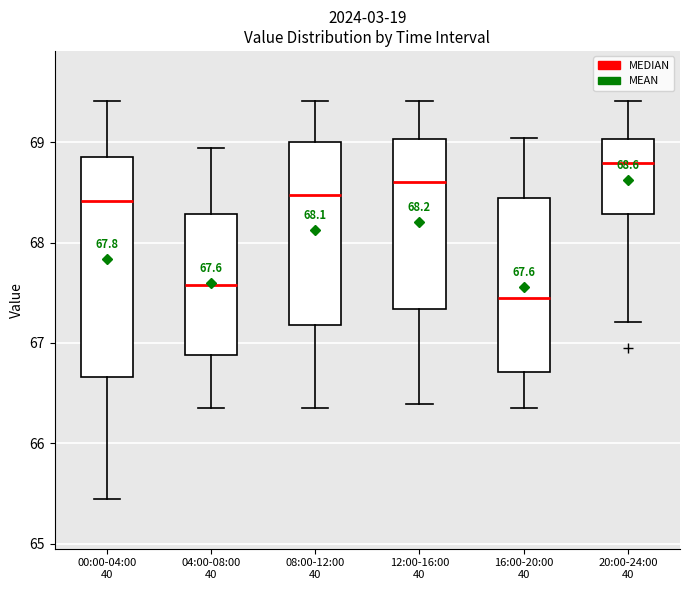

Comparing the boxes themselves (not the whiskers), which one is the tallest?

00:00-04:00 40